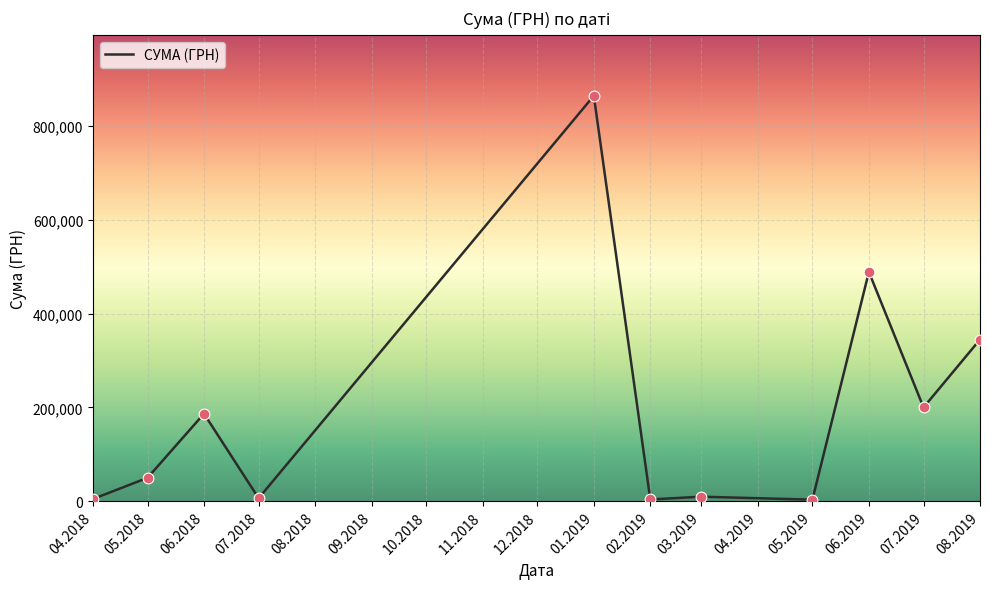

What is the change in value from 04.2018 to 02.2019?

-904.0